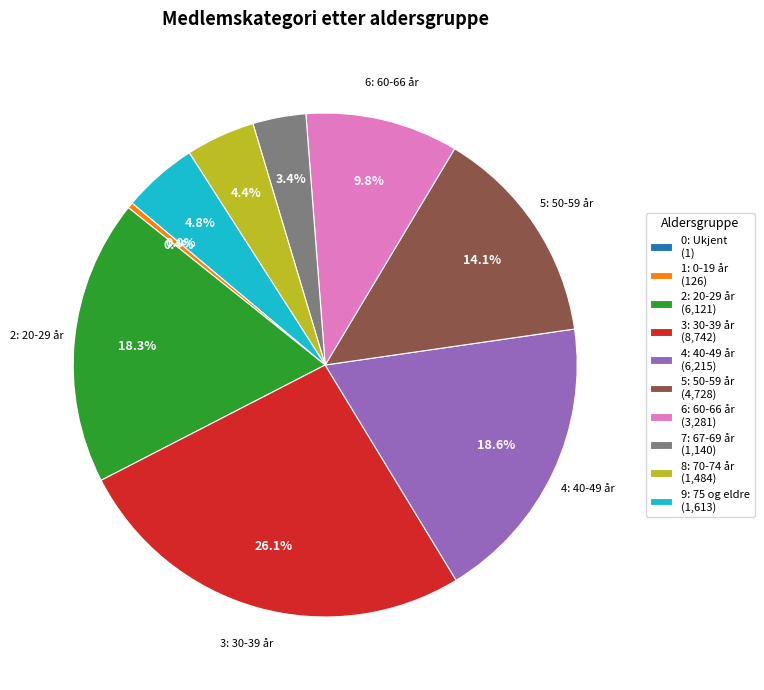

Does any single category account for the majority?

No